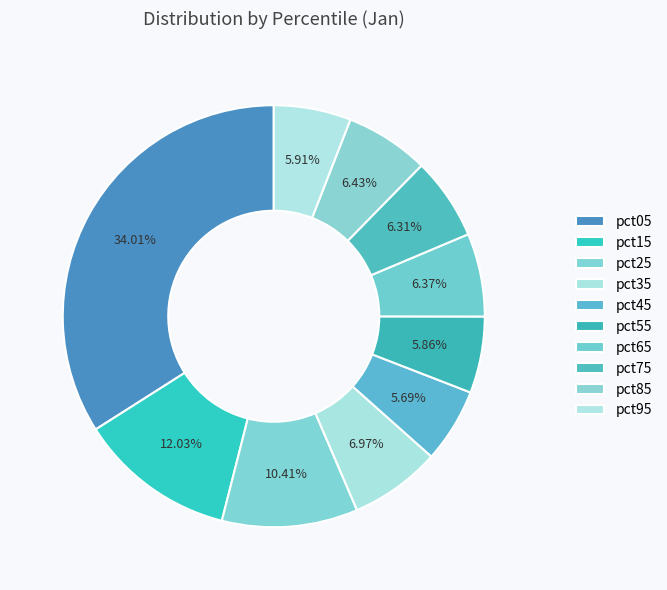

Which category has the biggest portion of the pie?

pct05